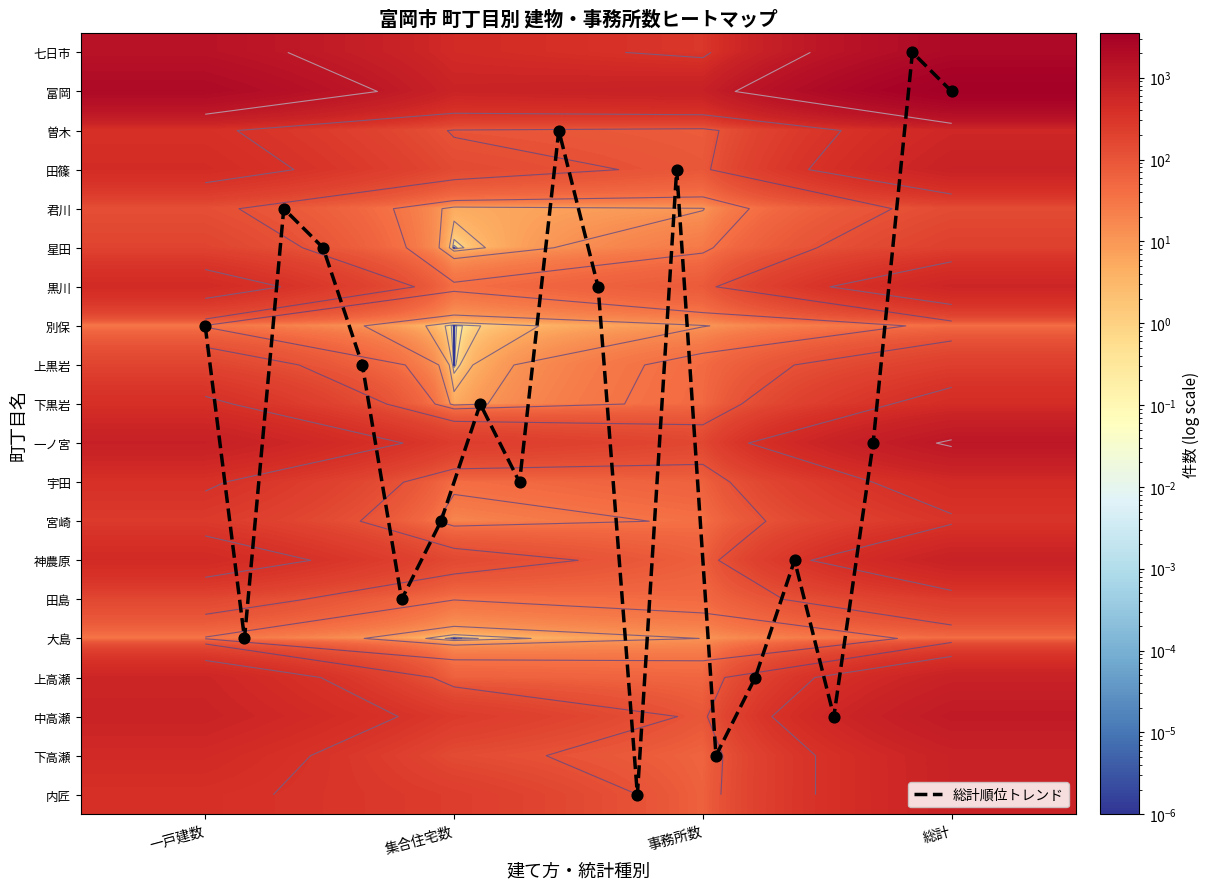

At which label does 曽木 reach its peak?

総計